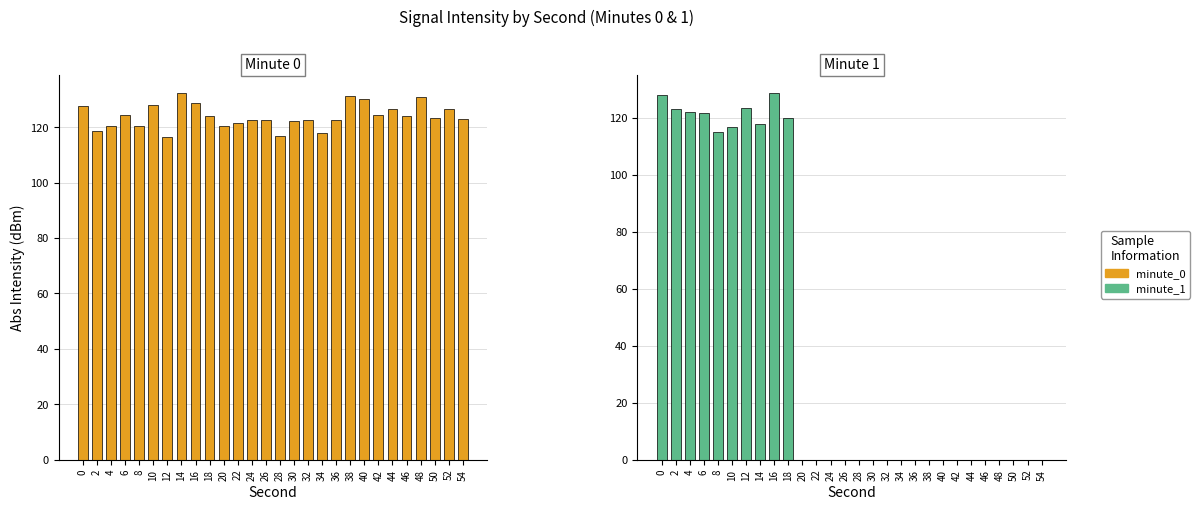

Which series has the widest spread of values?

minute_1